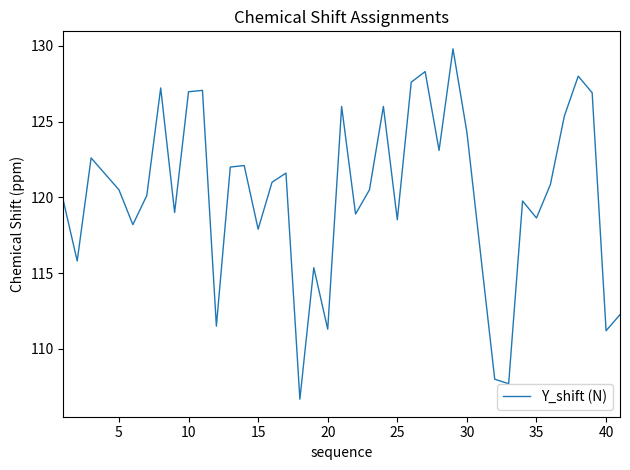

What is the greatest value displayed?

129.8